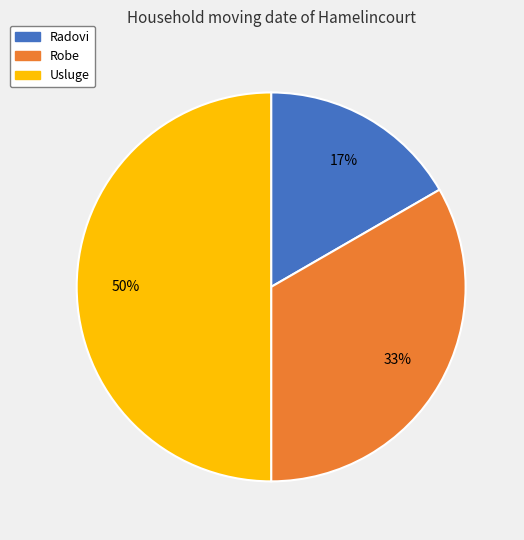

Approximately how many times larger is the value at Usluge compared to Robe?

1.5